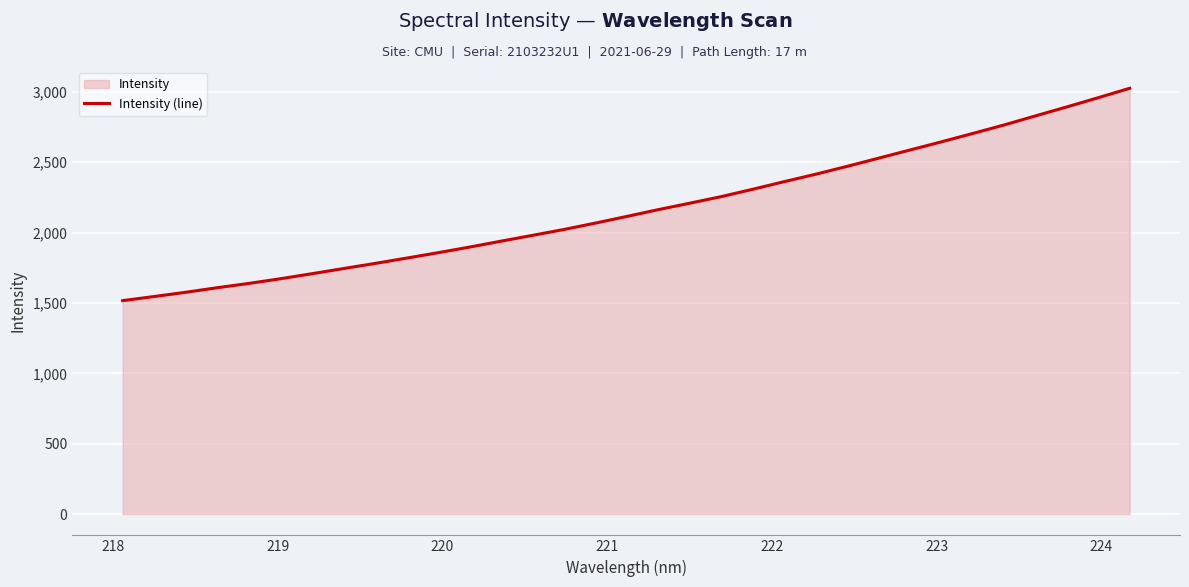

What is the minimum value shown in the chart?

1516.6